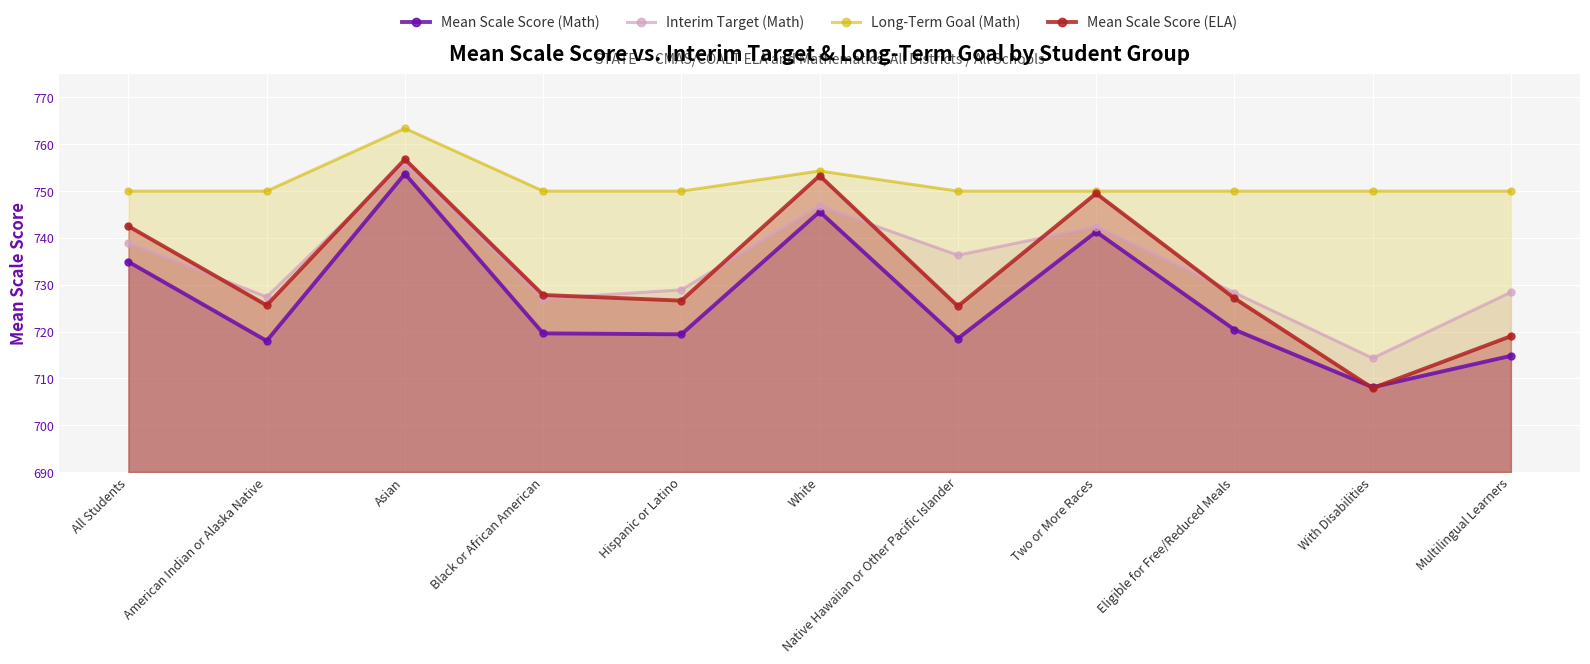

Where does the Mean Scale Score (ELA) series first go above 727?

All Students